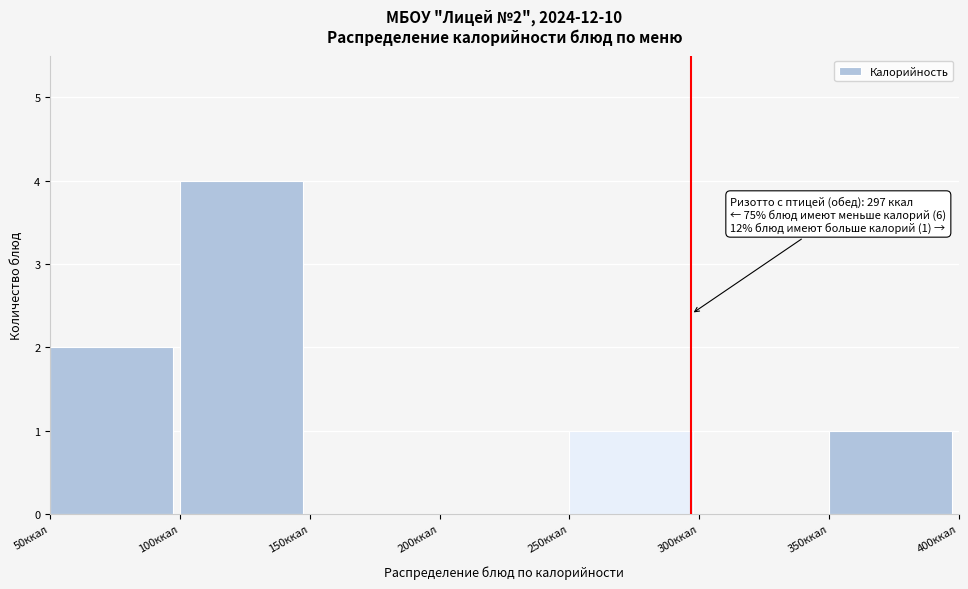

Which range on the x-axis has the tallest bar?

100 to 150